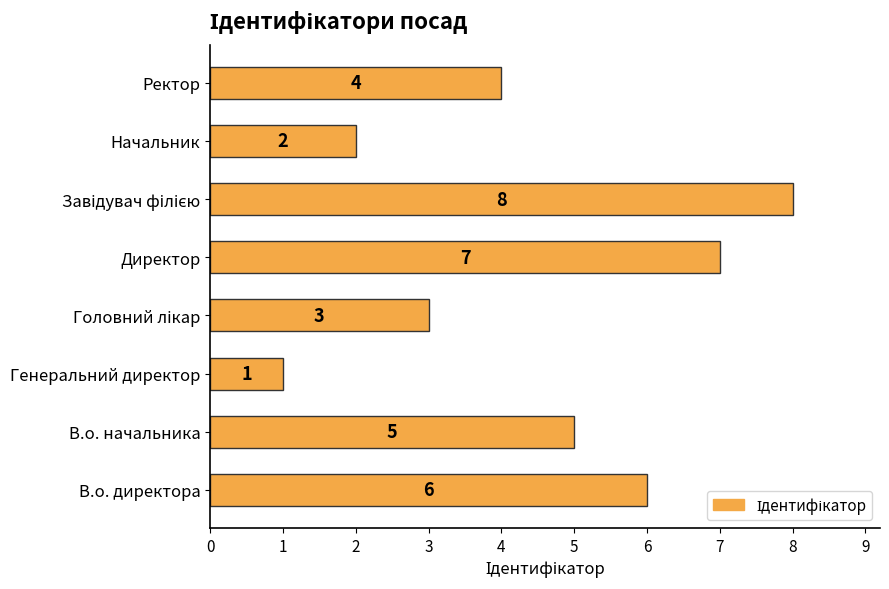

Reading bottom to top, transcribe all the data shown in this chart.

6	5	1	3	7	8	2	4